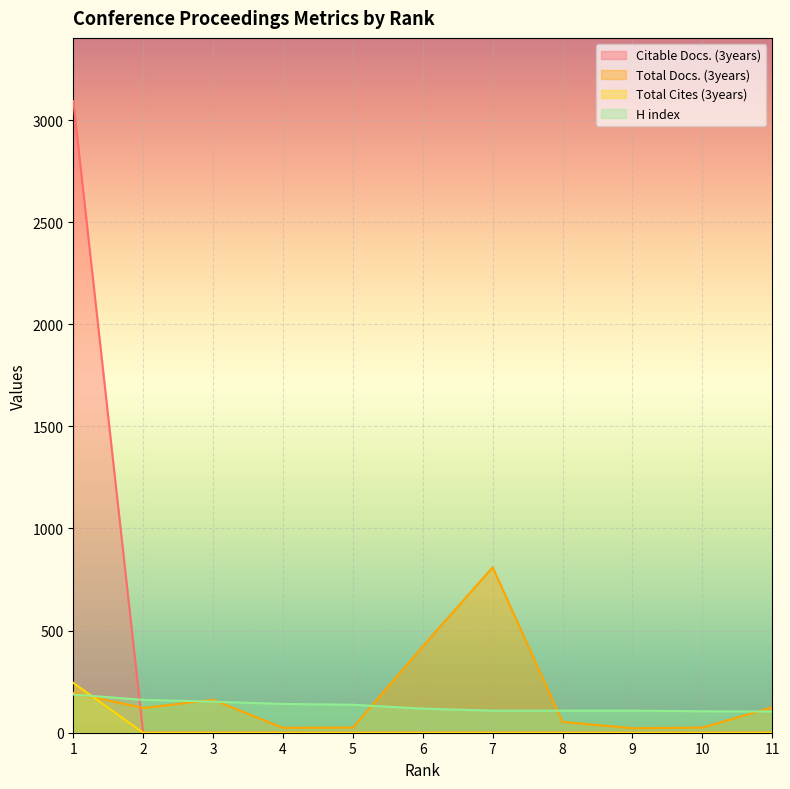

Does the chart display data point markers on the line(s)?

No